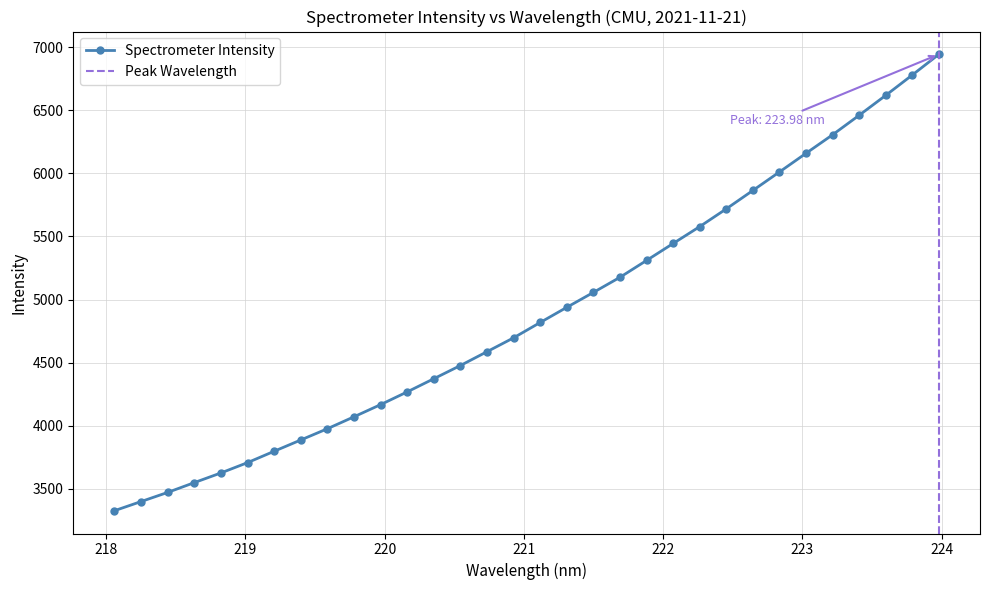

The chart shows a value of 8154.8 at 223.0264. True or false?

False